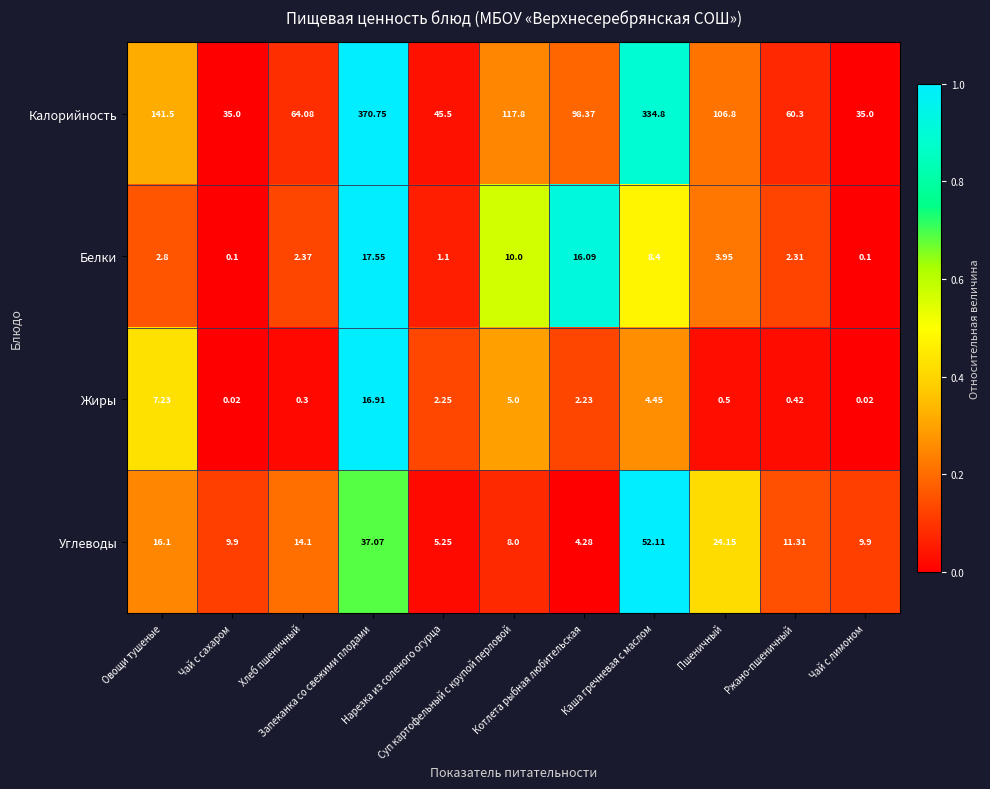

Which series has the largest total across all categories?

Калорийность